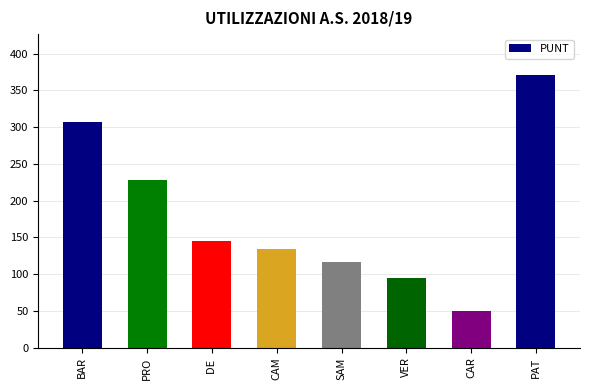

Rank the categories by value from highest to lowest.

PAT, BAR, PRO, DE , CAM, SAM, VER, CAR